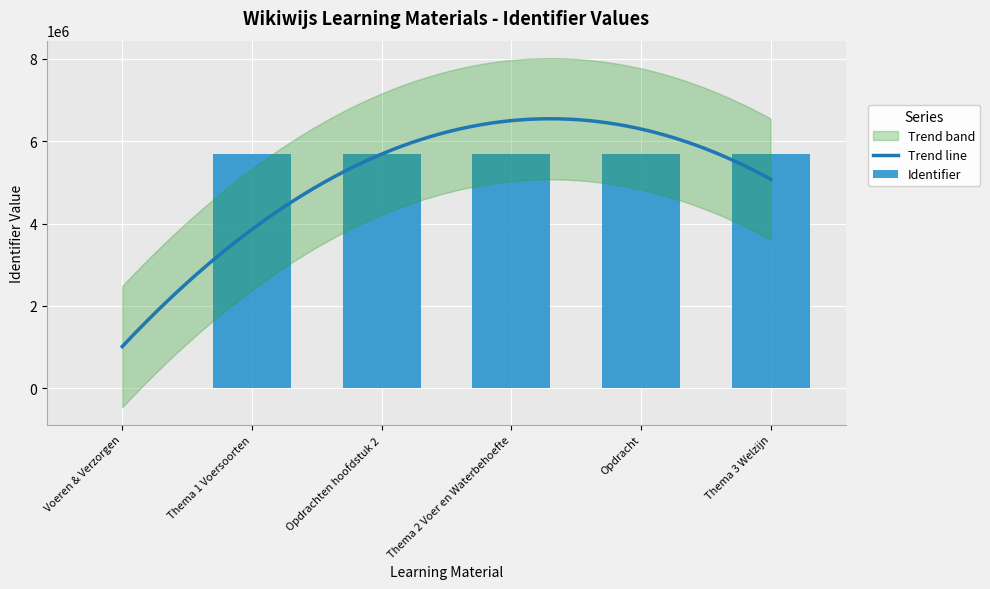

What position from the right is Opdrachten hoofdstuk 2?

4